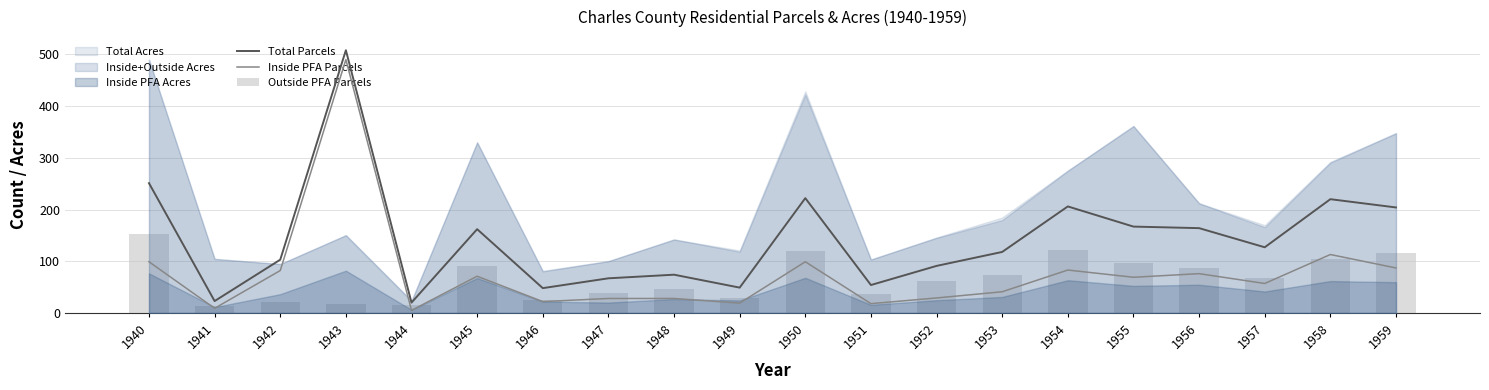

What is the minimum value for Inside PFA Parcels?

5